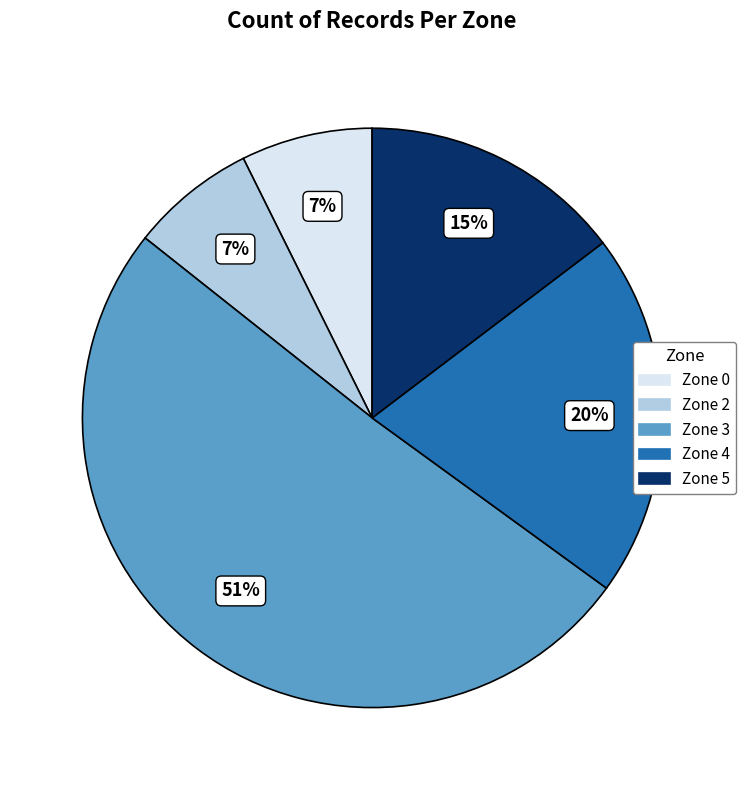

How many slices are in this pie chart?

5